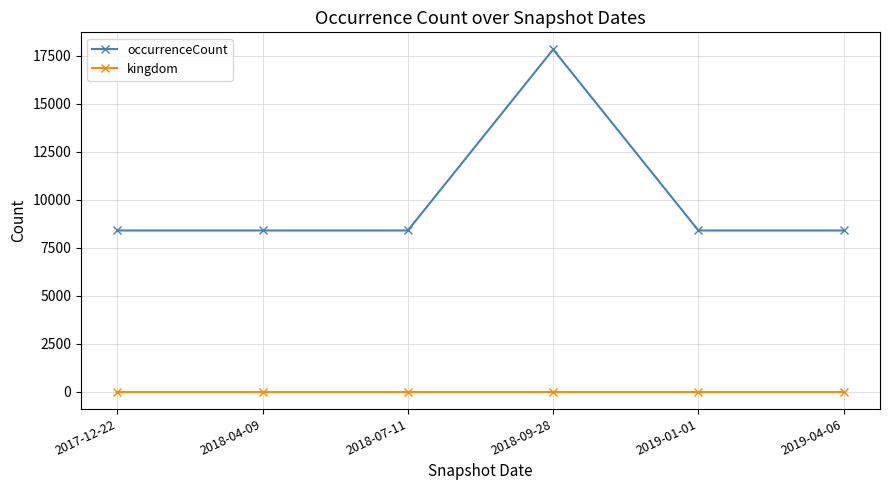

Rank the series by their average value, from lowest to highest.

kingdom, occurrenceCount